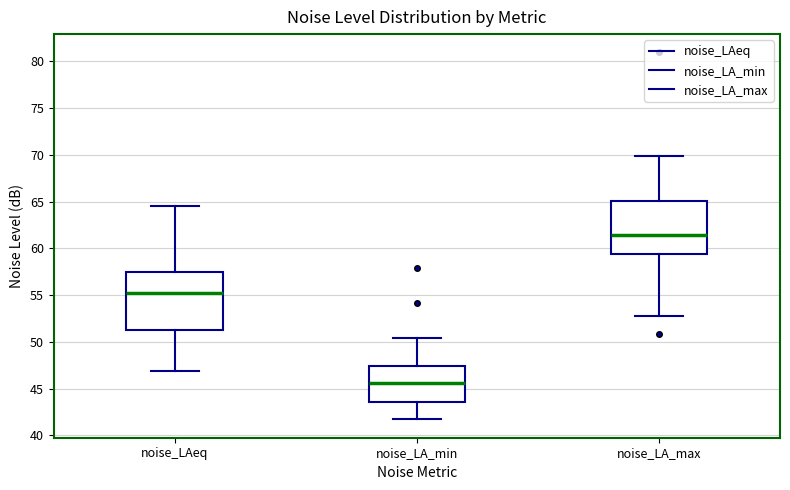

Which box has the lowest median line?

noise_LA_min